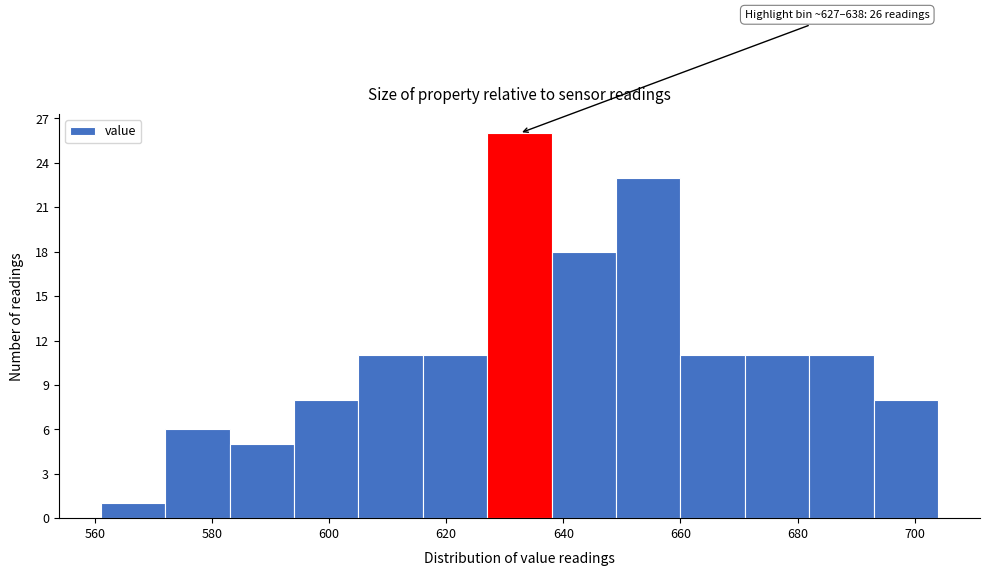

Which range on the x-axis has the tallest bar?

627 to 638